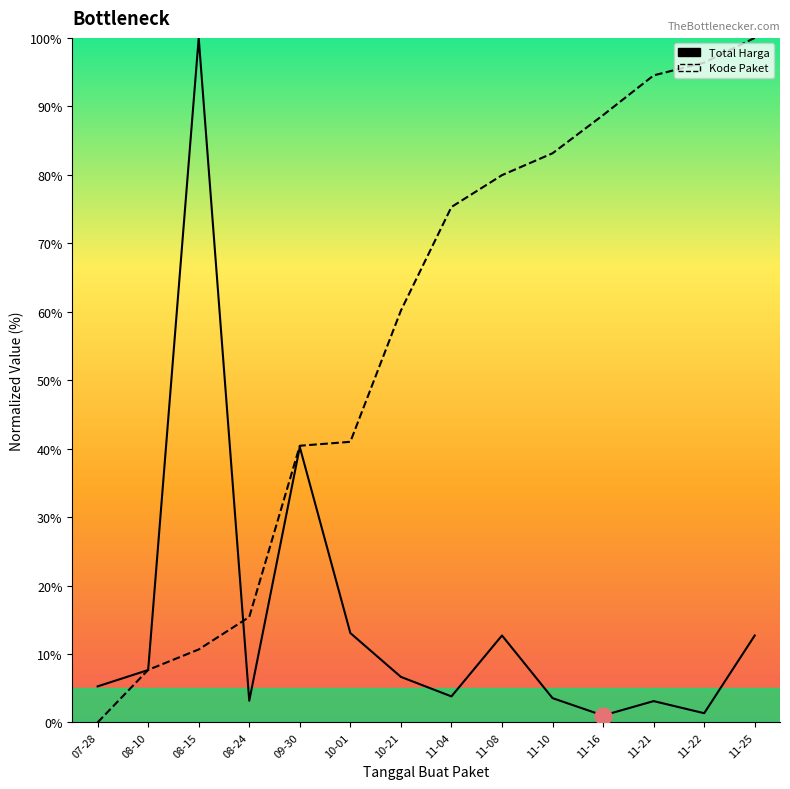

Between which two adjacent categories do Total Harga and Kode Paket first intersect?

07-28 and 08-10